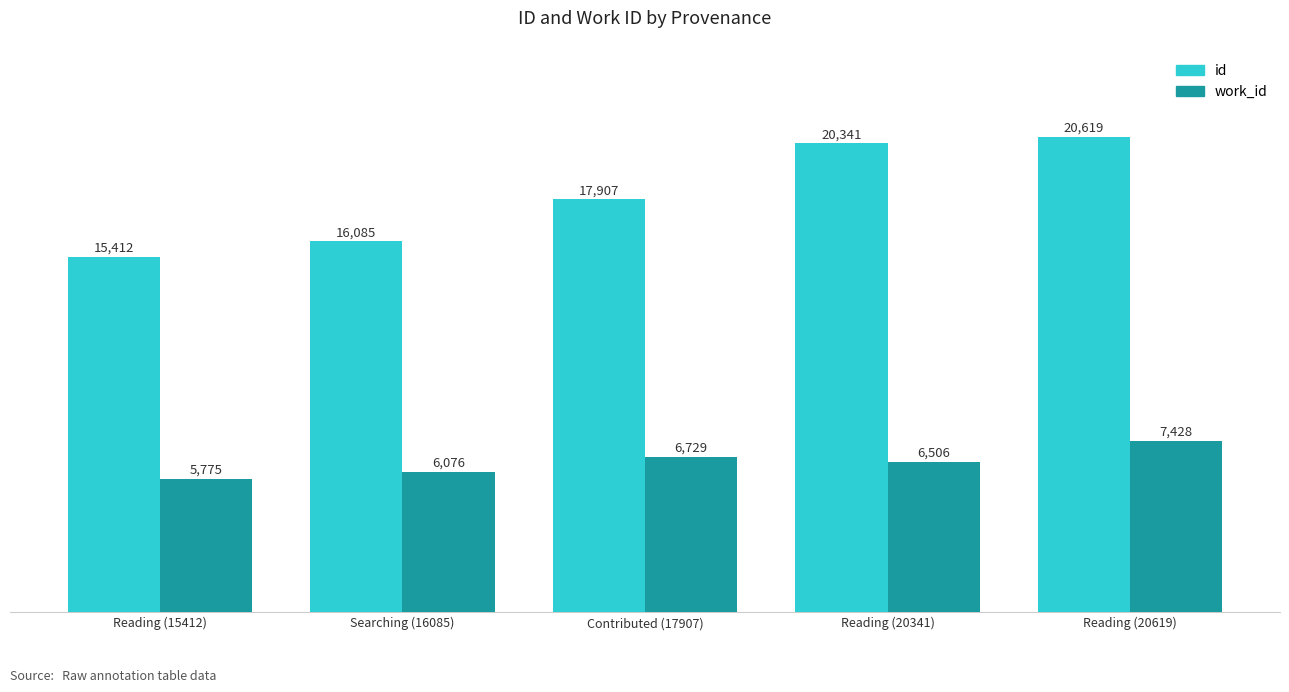

List the series in order of their overall mean, lowest first.

work_id, id